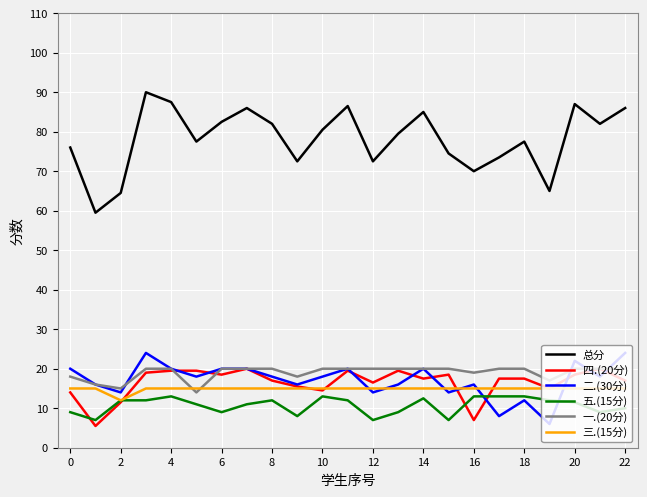

Which series has the widest spread of values?

总分